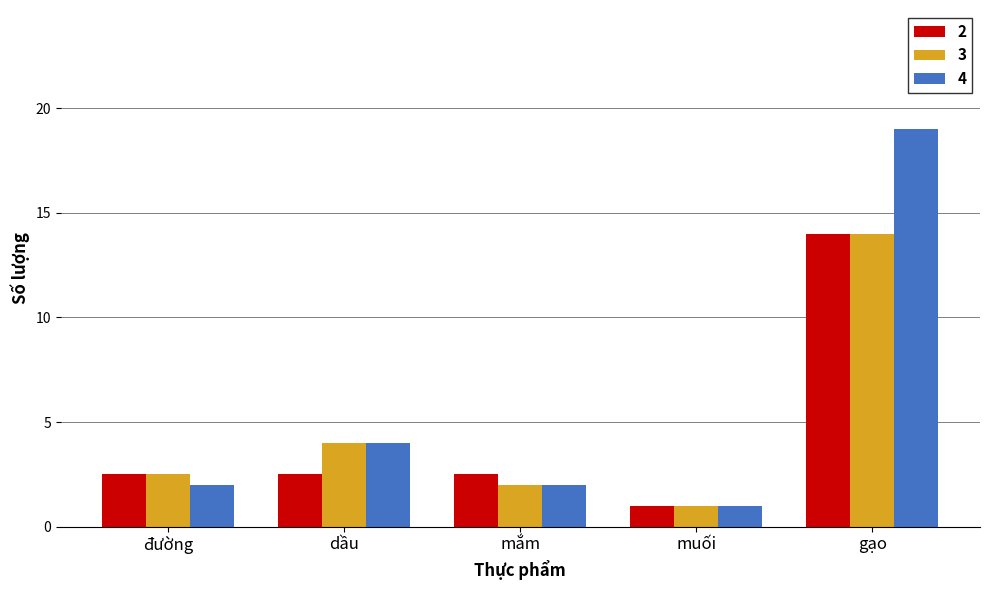

How many groups of bars are there?

5